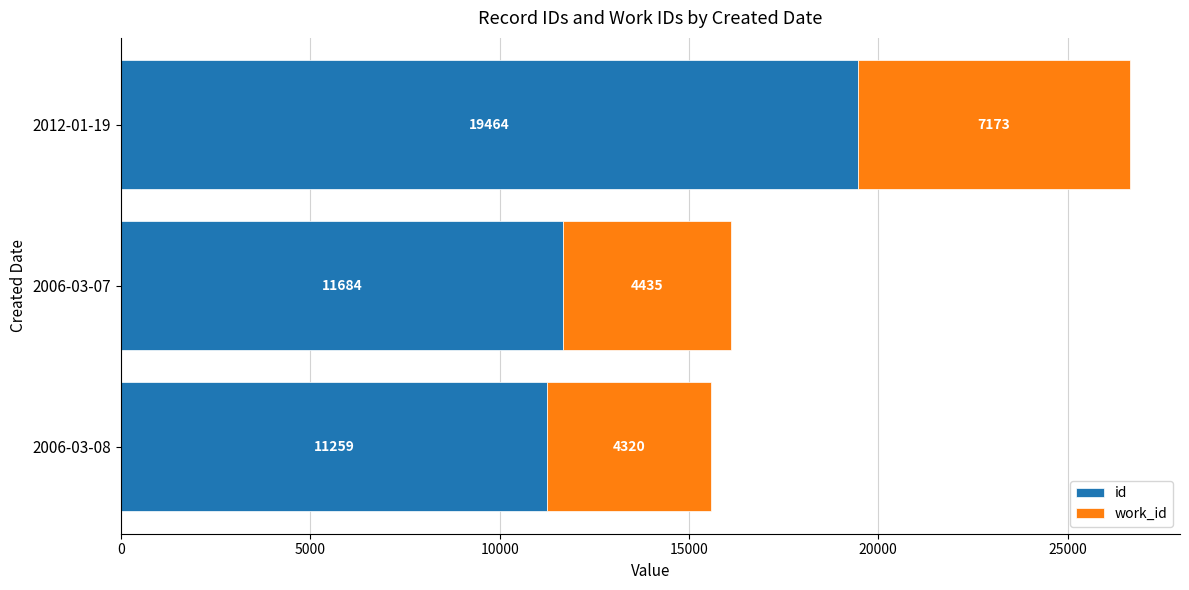

What is the highest value of the id series?

19464